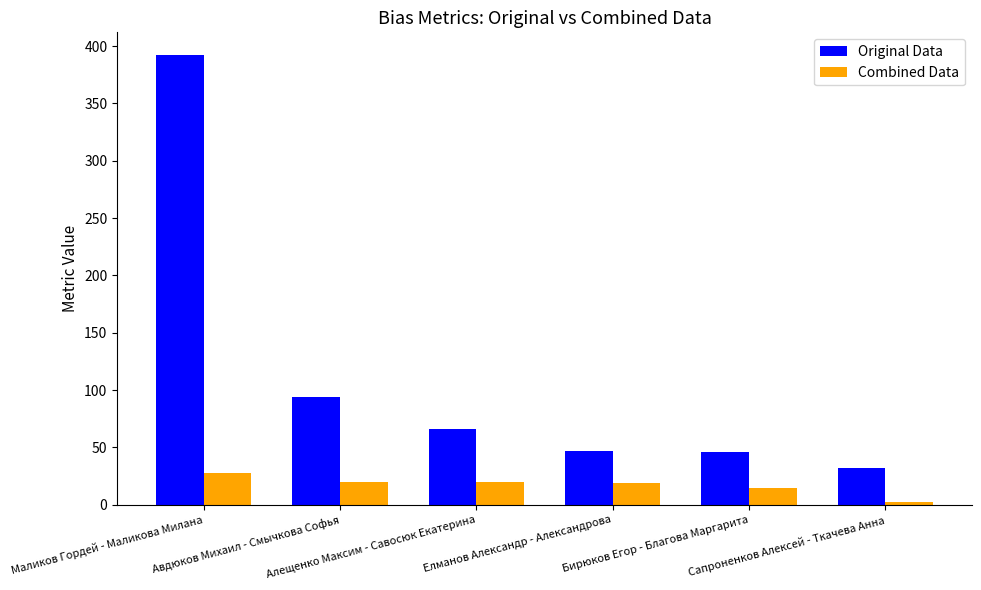

Are the bars grouped side by side (vs. stacked)?

Yes